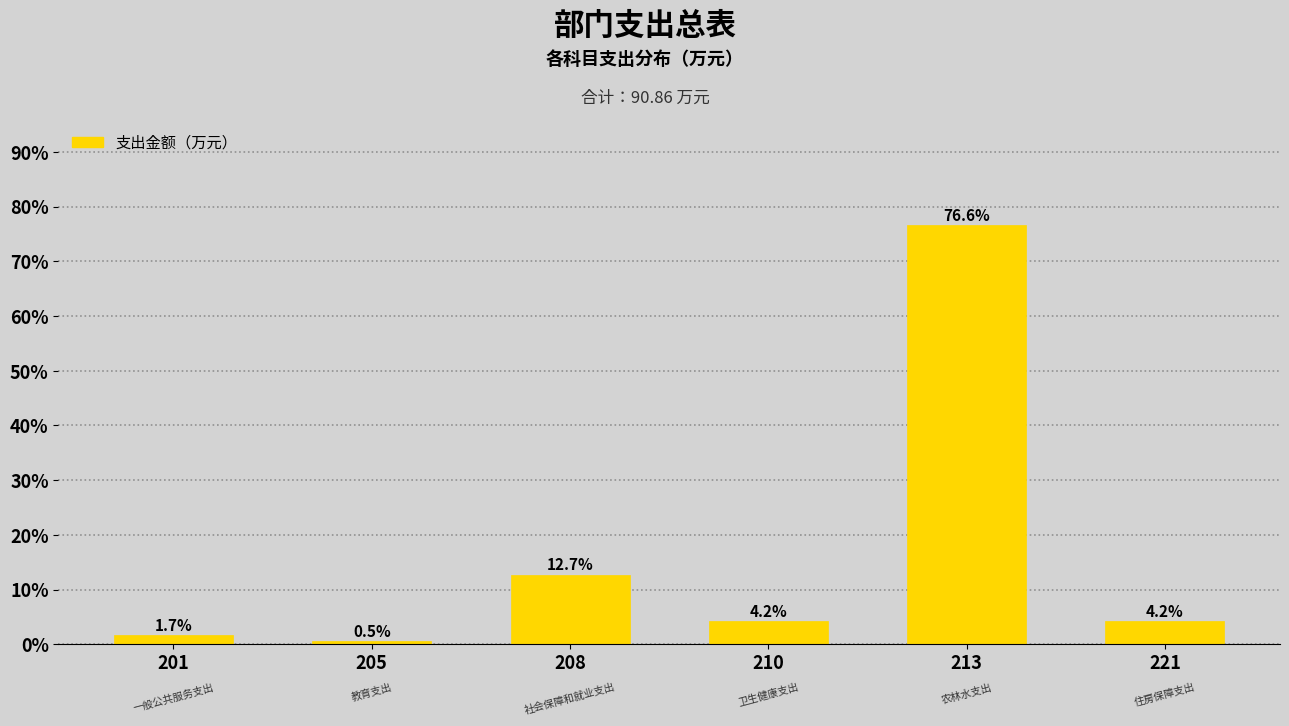

Reading left to right, extract all data points from this chart.

1.7	0.5	12.7	4.2	76.6	4.2